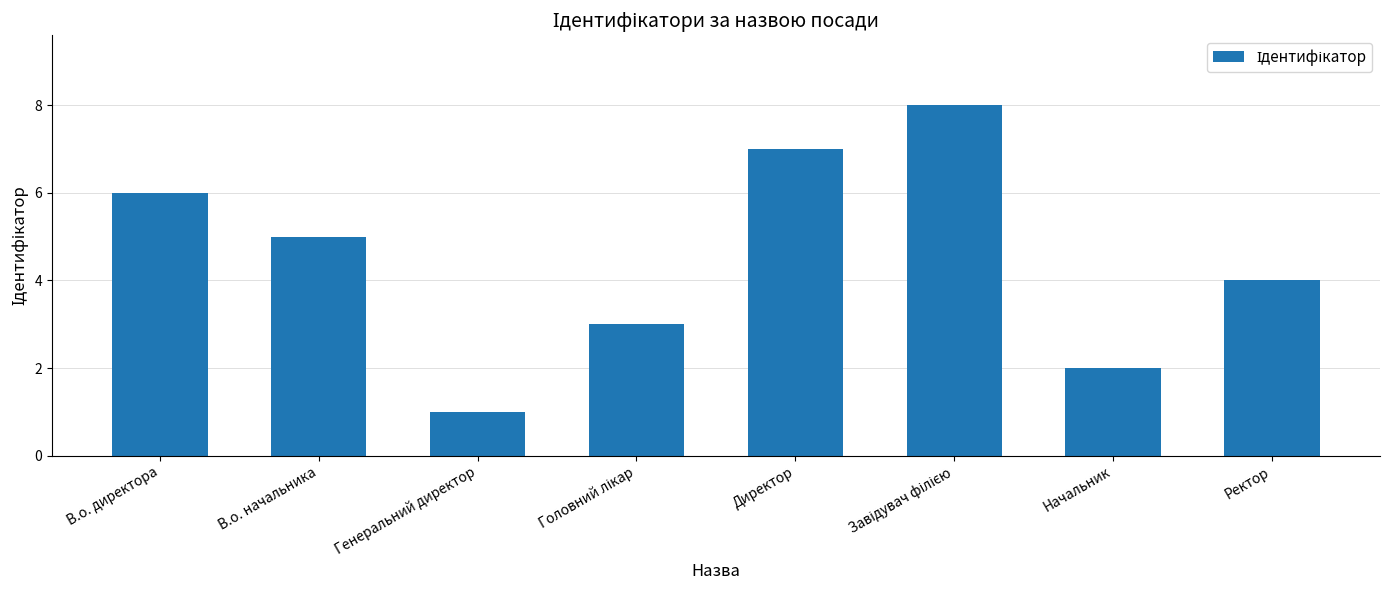

Reading left to right, extract all data points from this chart.

6	5	1	3	7	8	2	4